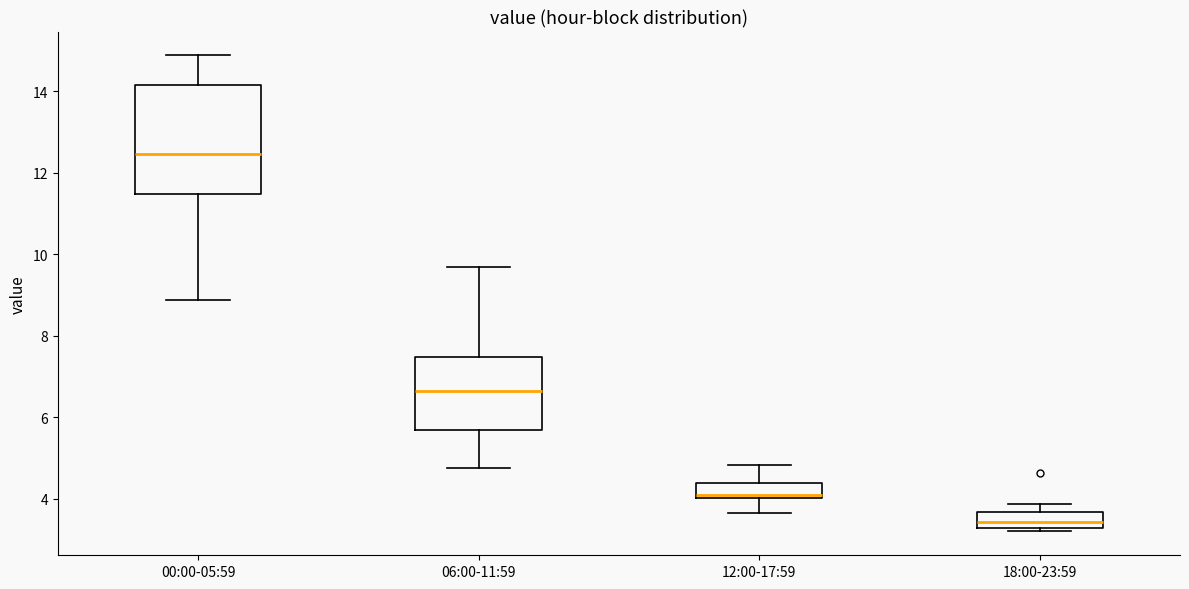

Reading left to right, transcribe this box plot: for each box, give where its median line is, the range the box spans, and where its two whiskers end, as read against the y-axis. The values are not printed on the chart, so give them approximately, as read against the axis.

00:00-05:59: median 12.4, box 11.4 to 14.2, whiskers 8.8 to 14.8
06:00-11:59: median 6.6, box 5.6 to 7.4, whiskers 4.8 to 9.6
12:00-17:59: median 4.0 (just above the box's lower edge), box 4.0 to 4.4, whiskers 3.6 to 4.8
18:00-23:59: median 3.4, box 3.2 to 3.6, whiskers 3.2 (just below the box's lower edge) to 3.8